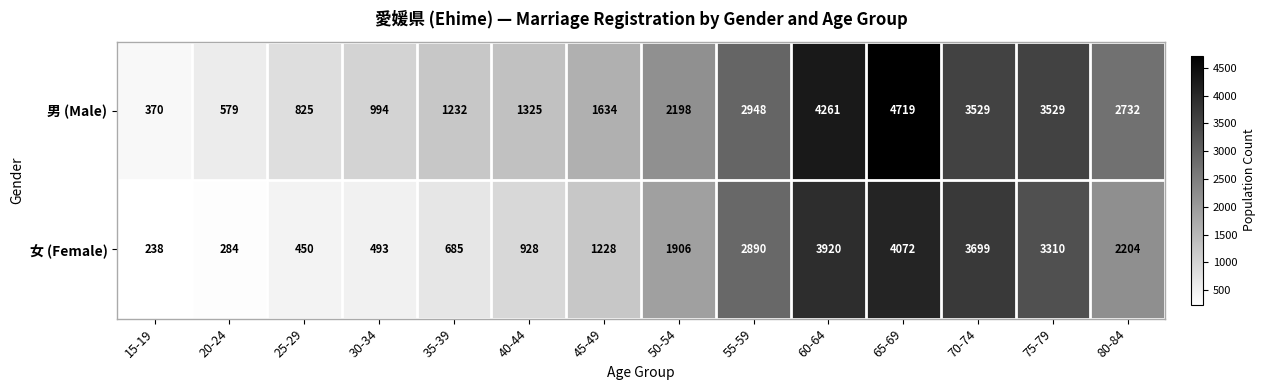

What is the maximum value shown in the chart?

4719